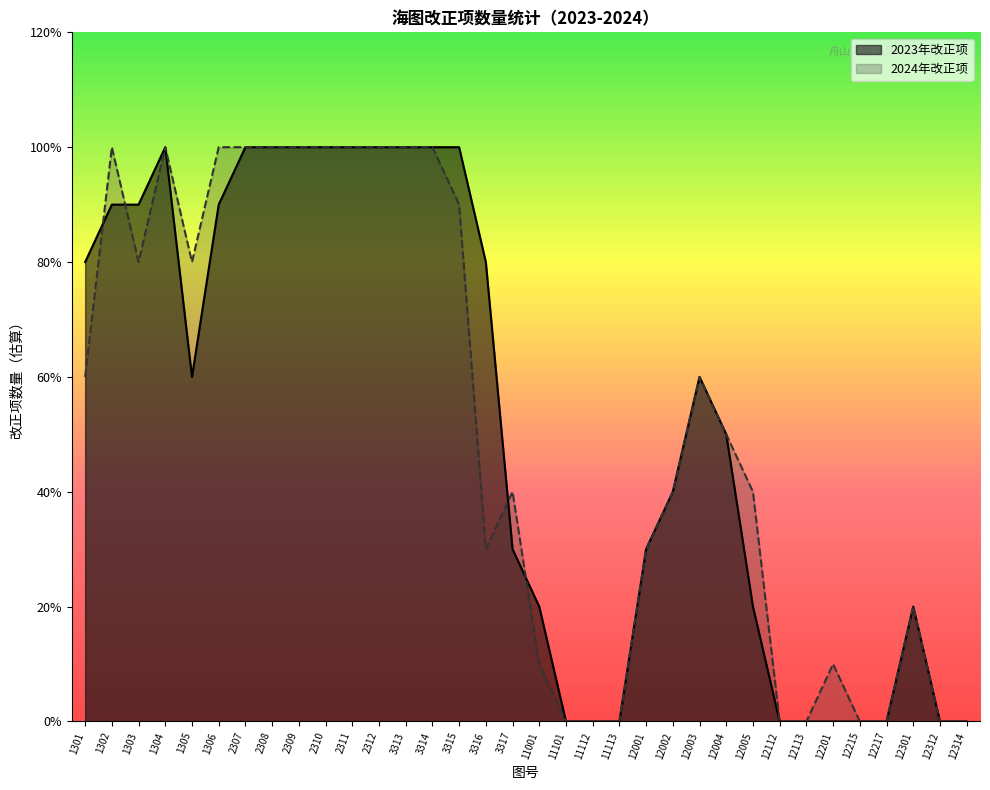

What is the value of the 2024年改正项 point at the 17th from the left?

4